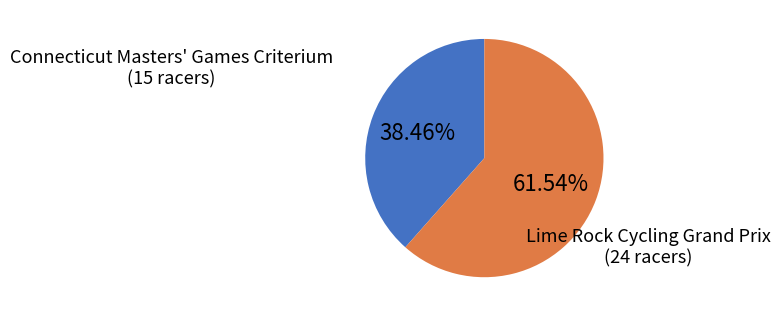

Does any single category account for the majority?

Yes